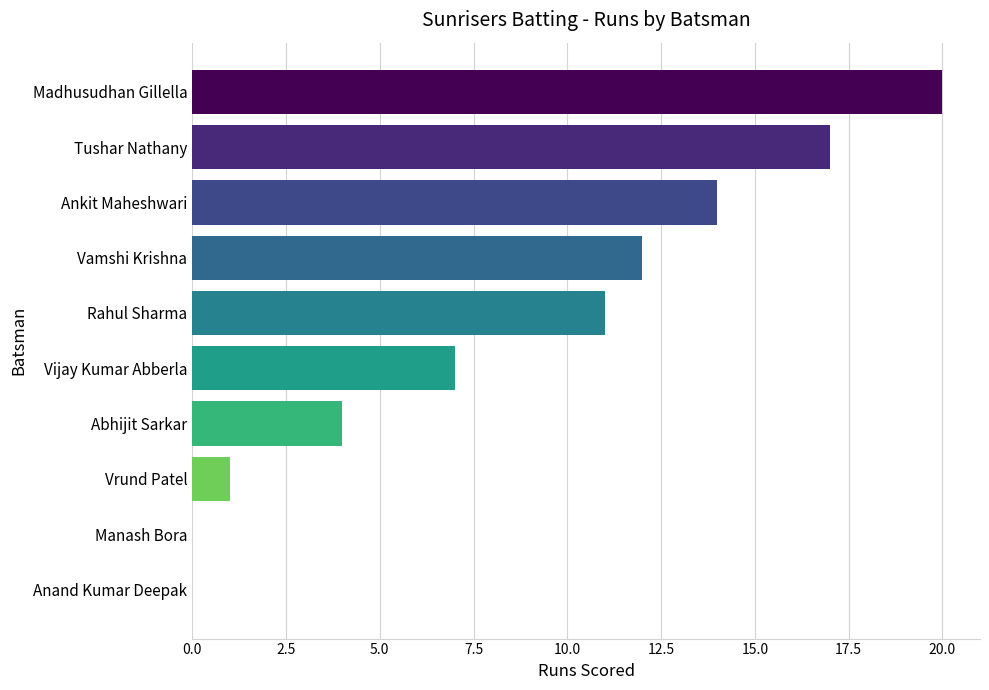

At which label is the value closest to 10?

Rahul Sharma